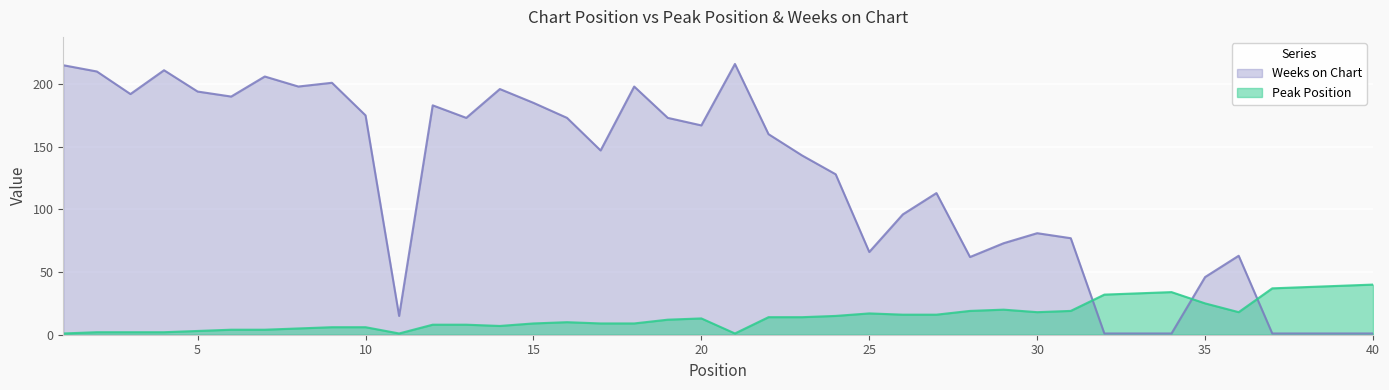

The Peak Position series shows 25 at 35. True or false?

True